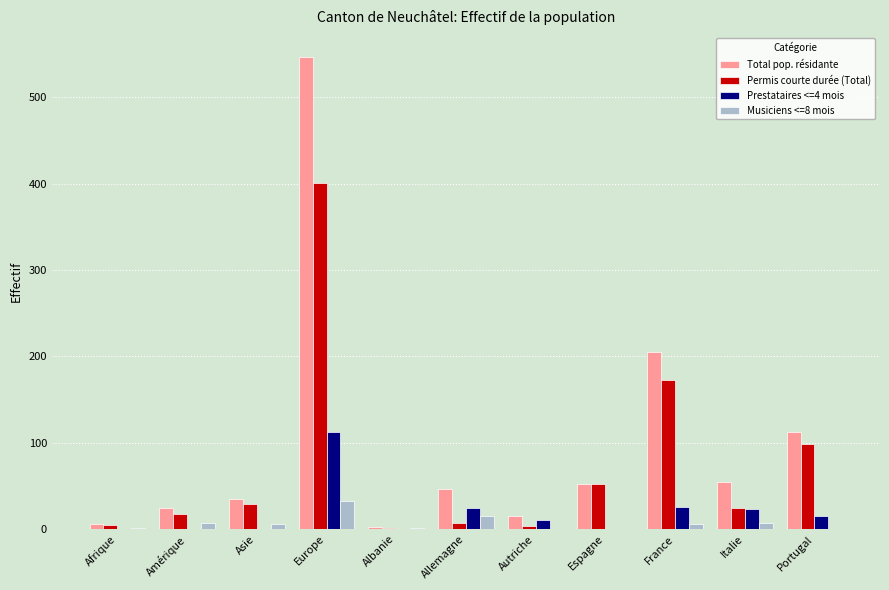

What are all the series names shown in the legend?

Total pop. résidante, Permis courte durée (Total), Prestataires <=4 mois, Musiciens <=8 mois